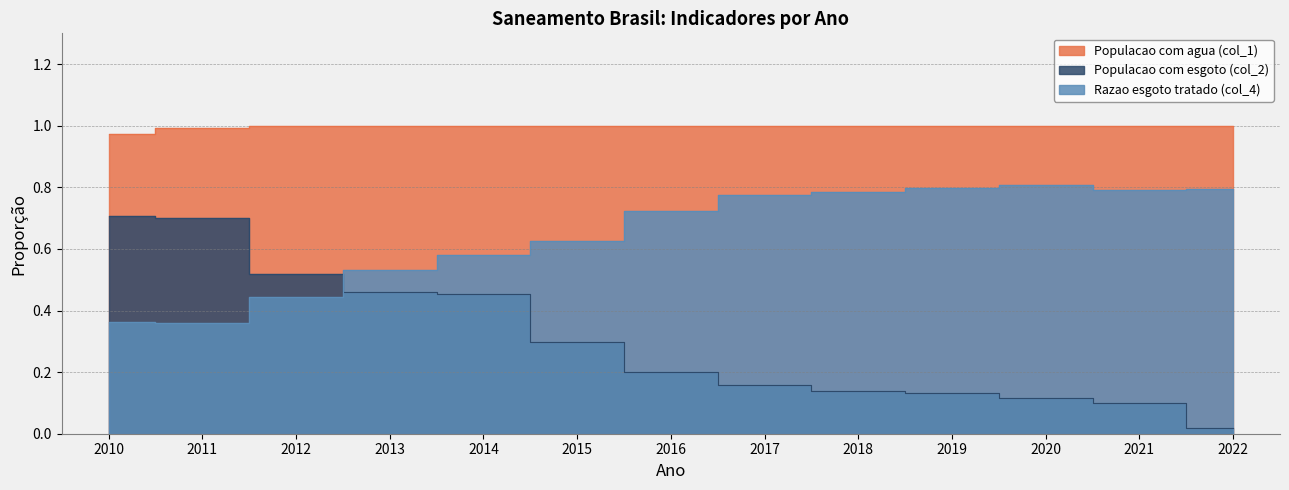

True or false: Razao esgoto tratado (col_4) has more than 1 points higher than both neighbors.

False